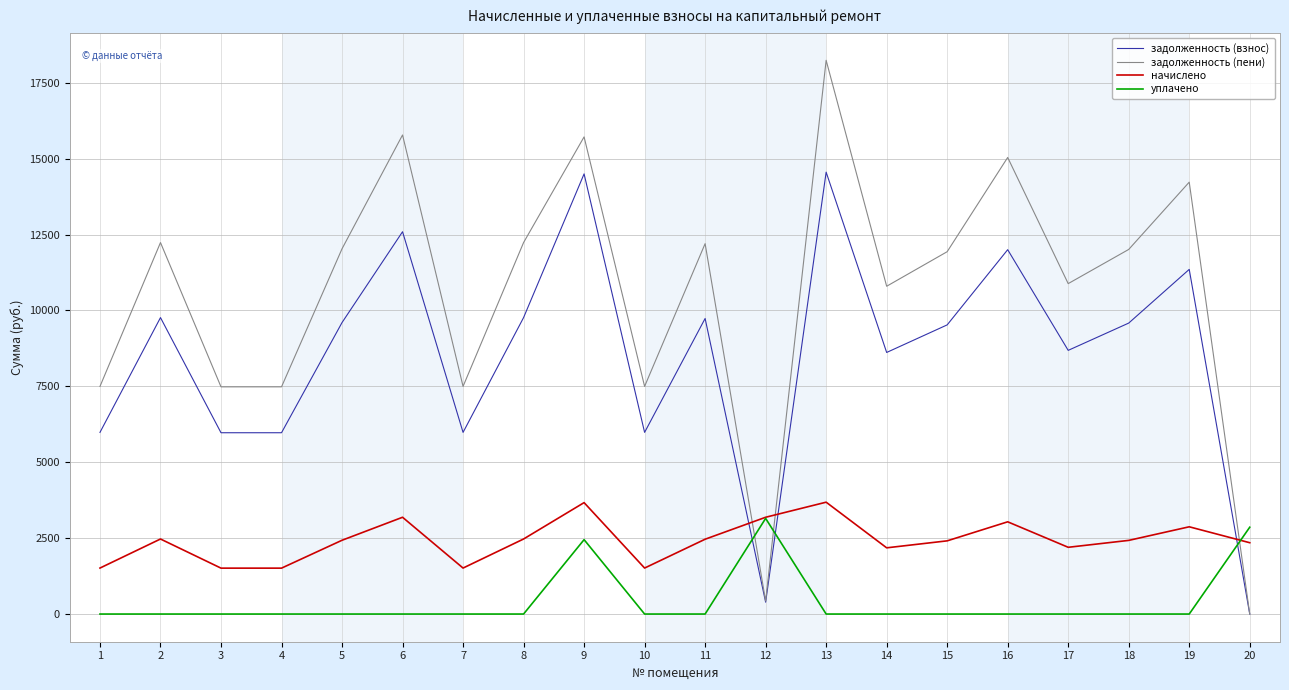

Which series ends up on top after the final intersection of задолженность (взнос) and уплачено?

уплачено